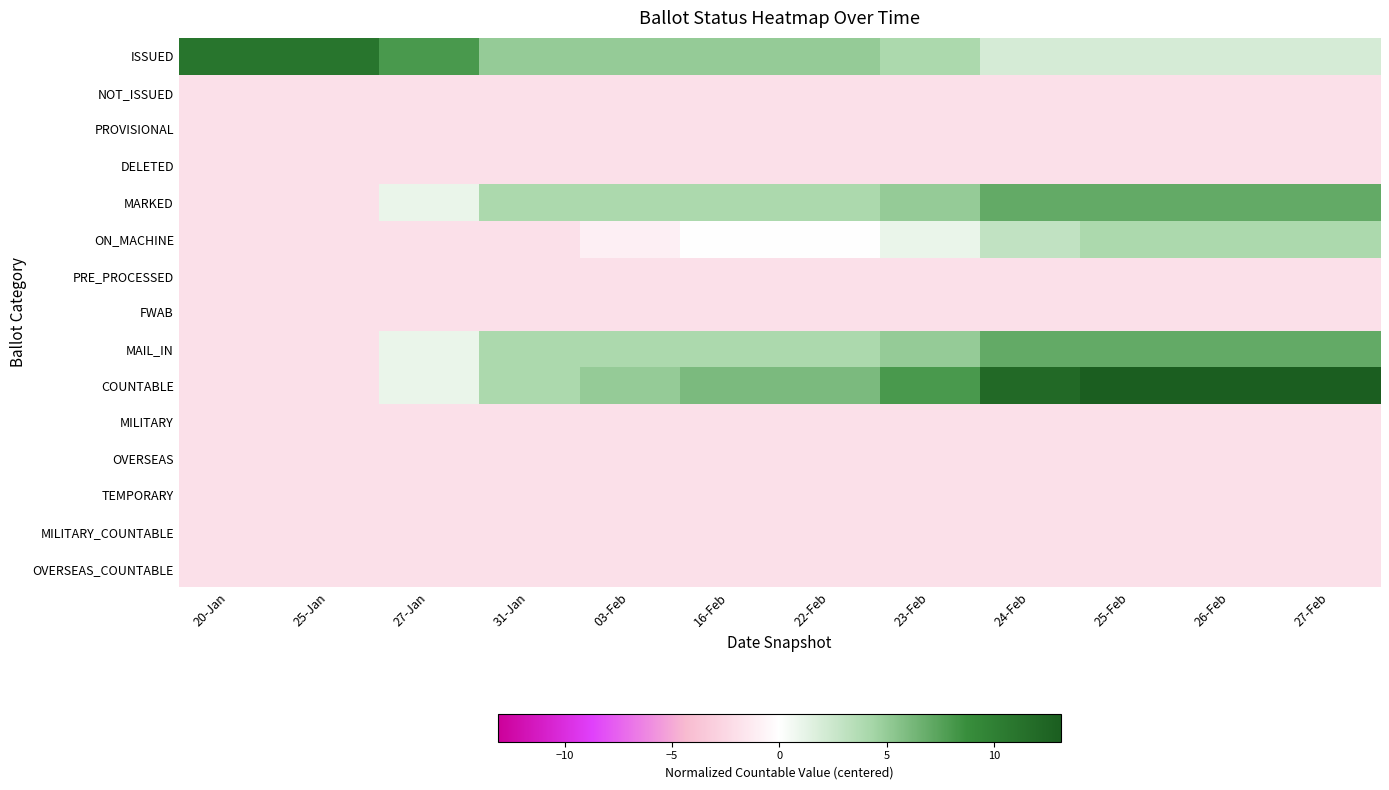

What is the total value across all series at 26-Feb?

13.2